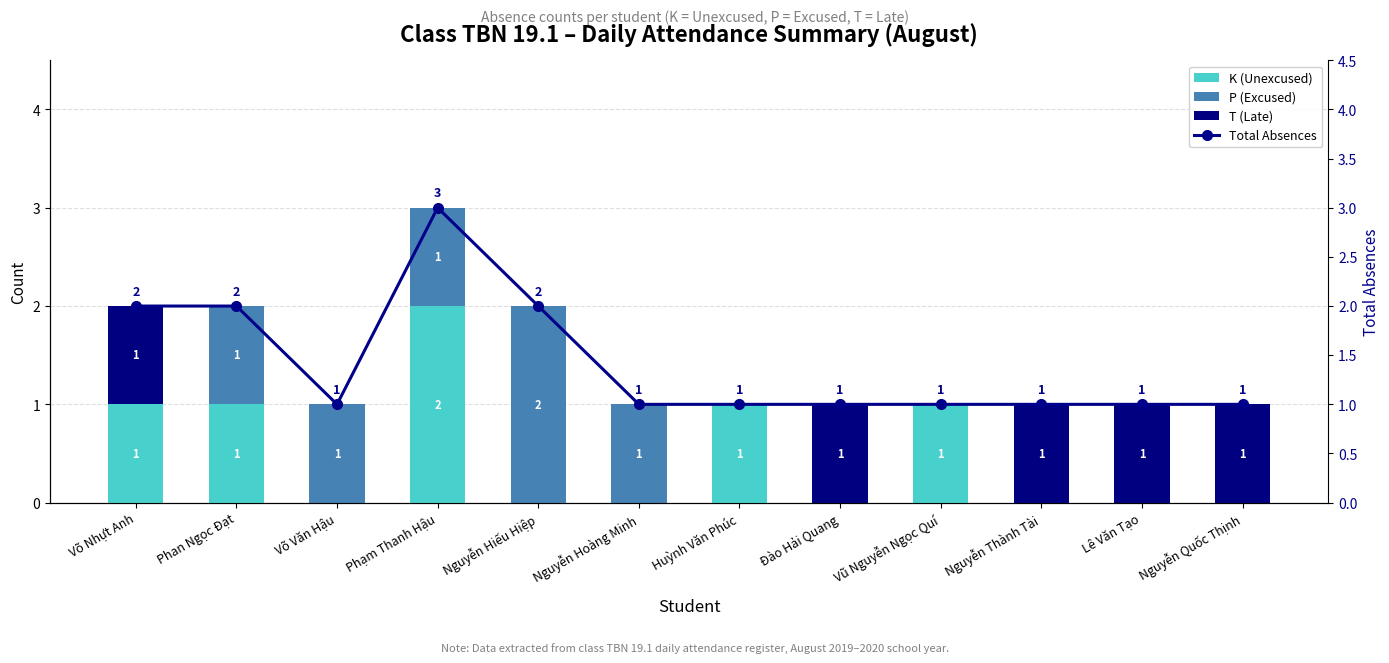

What is the sum of all Total Absences values?

17